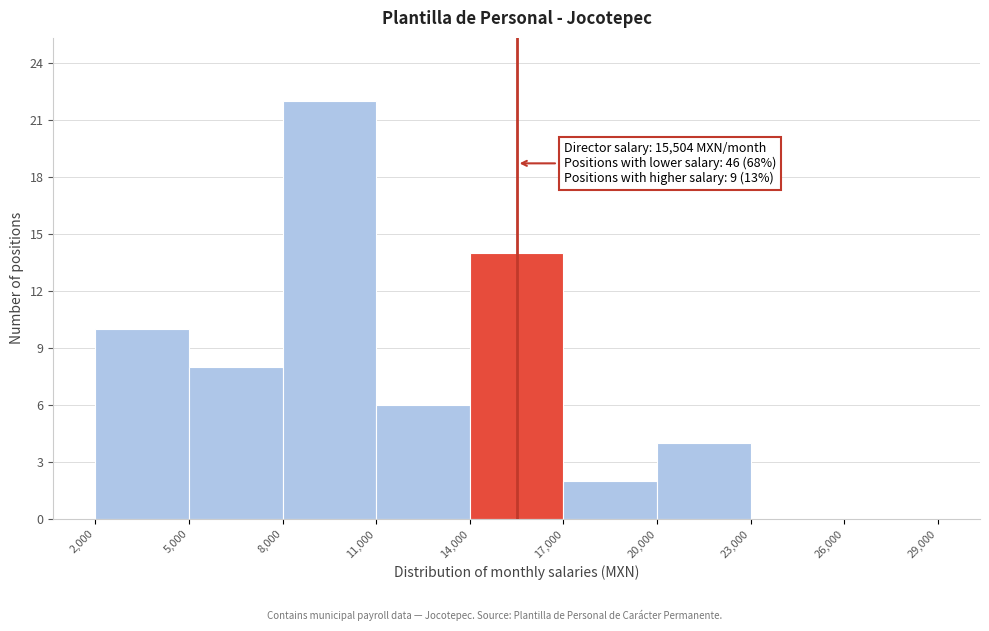

Which range on the x-axis has the tallest bar?

8,000 to 11,000